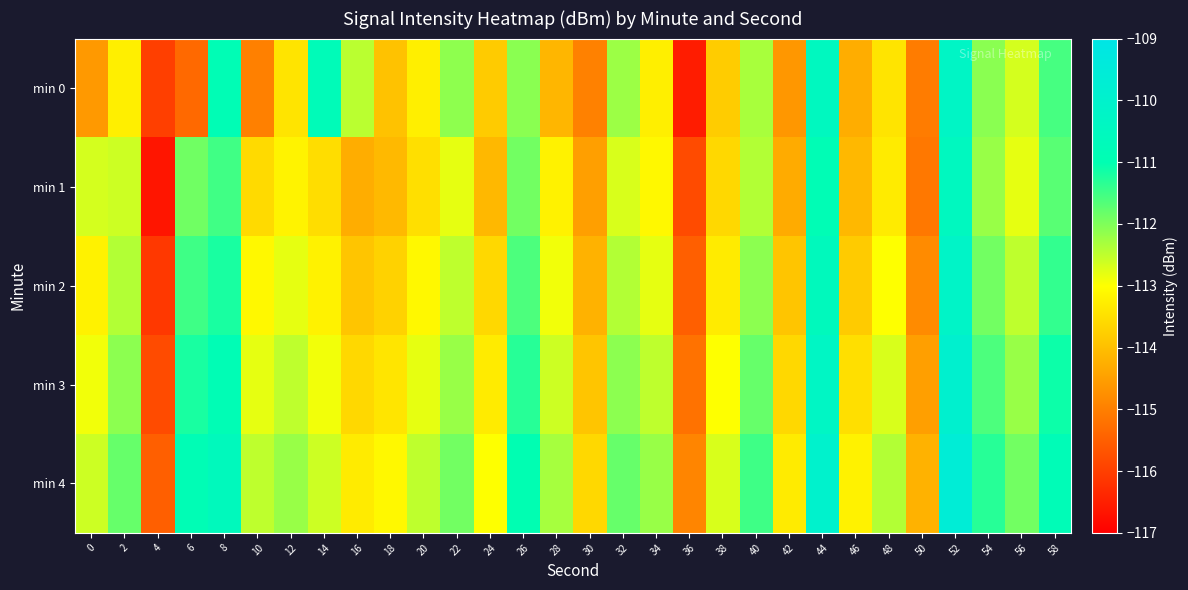

At which category does the chart reach its minimum across all series?

4